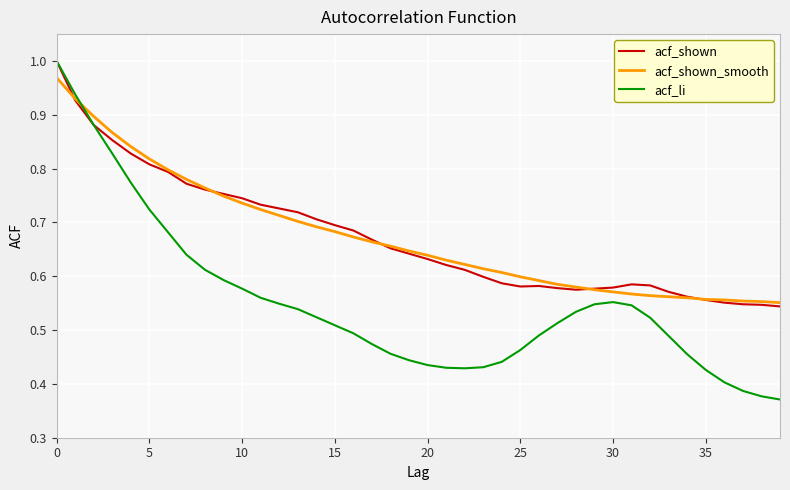

How many intersections are there between acf_shown_smooth and acf_li?

1